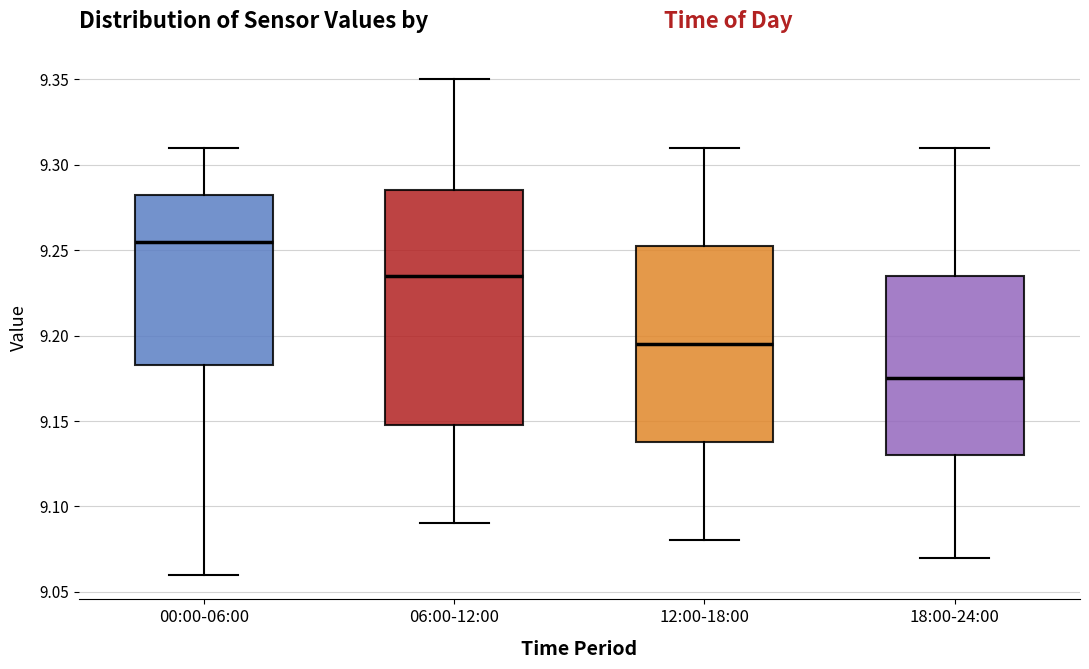

Reading left to right, read every box against the y-axis: the position of its median line, the range the box covers, and the ends of its whiskers. The values are not printed on the chart, so give them approximately, as read against the axis.

00:00-06:00: median 9.255, box 9.185 to 9.285, whiskers 9.060 to 9.310
06:00-12:00: median 9.235, box 9.150 to 9.285, whiskers 9.090 to 9.350
12:00-18:00: median 9.195, box 9.140 to 9.255, whiskers 9.080 to 9.310
18:00-24:00: median 9.175, box 9.130 to 9.235, whiskers 9.070 to 9.310